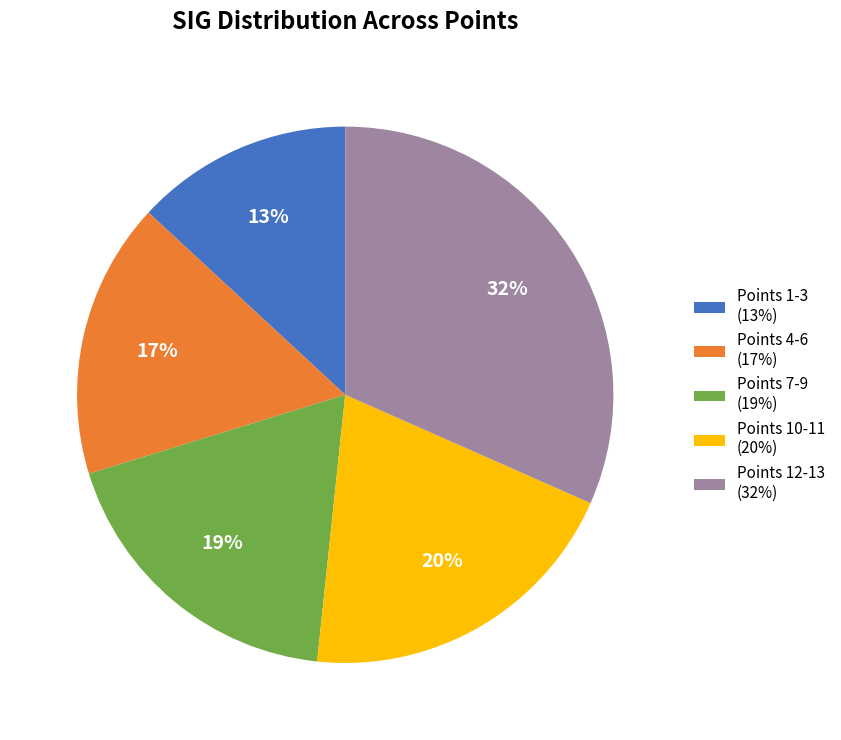

Does any single category account for the majority?

No